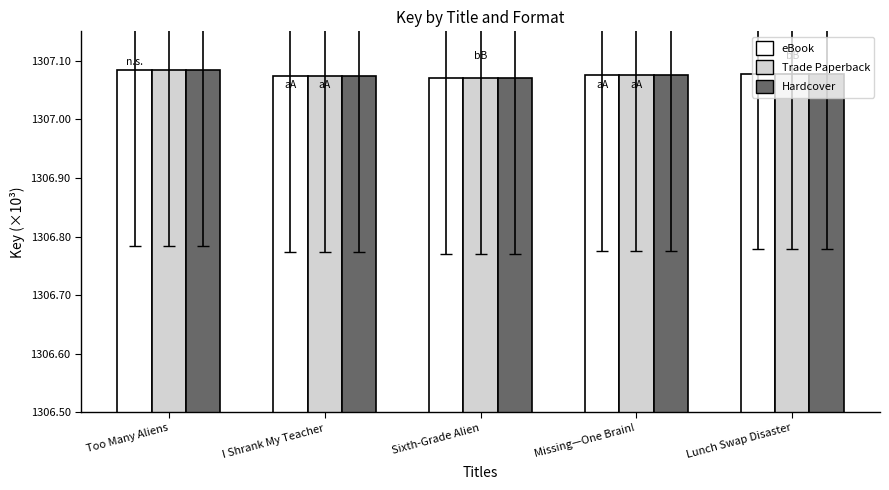

Is it true that Trade Paperback equals 785.4 at I Shrank My Teacher?

False